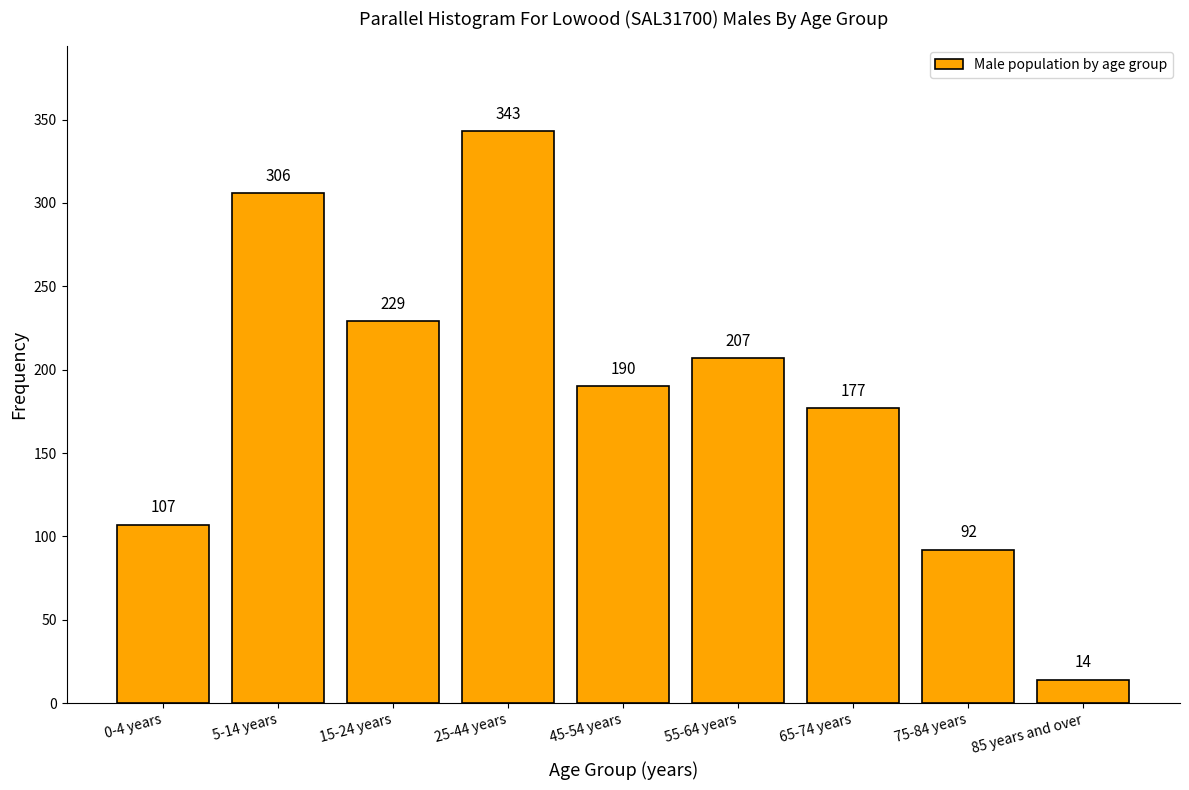

Reading left to right, what are all the values shown in this chart?

0-4 years=107	5-14 years=306	15-24 years=229	25-44 years=343	45-54 years=190	55-64 years=207	65-74 years=177	75-84 years=92	85 years and over=14